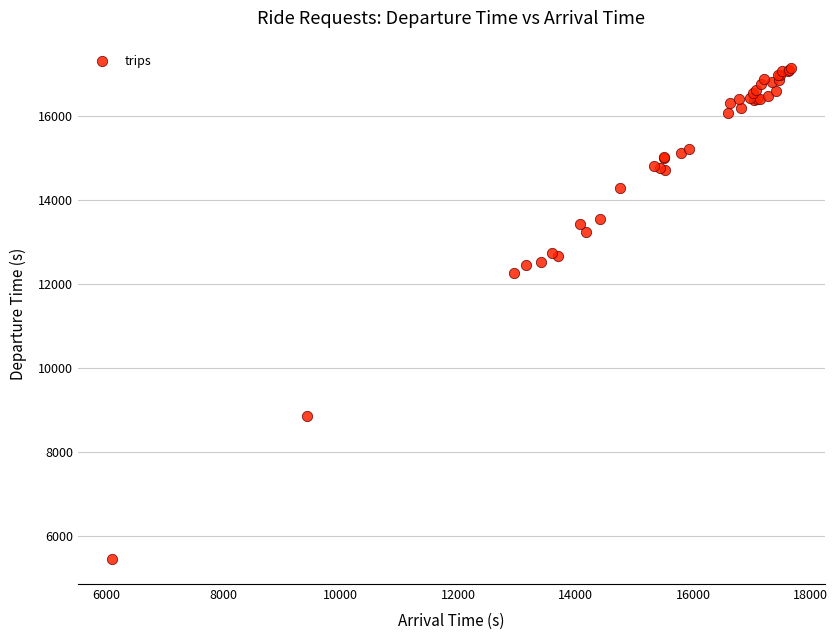

What Y value in the scatter plot is closest to 11291?

12258